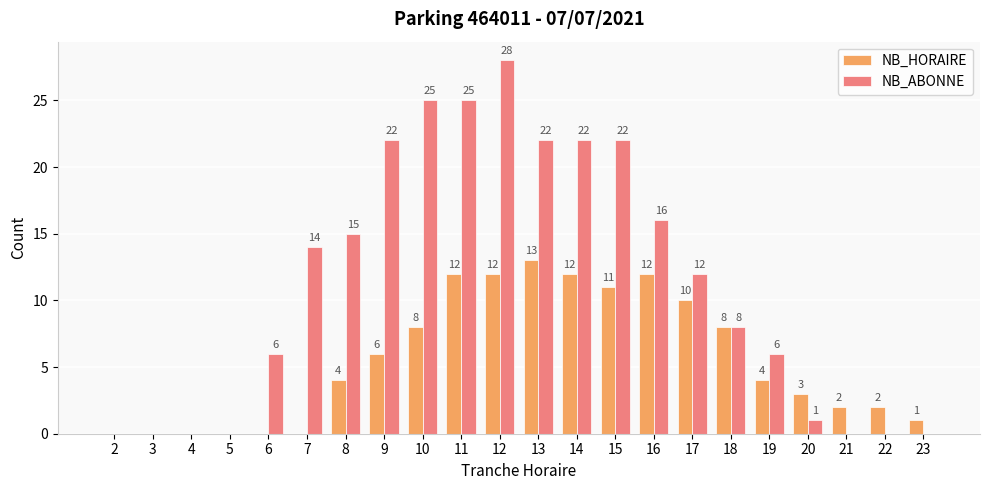

How many groups of bars are there?

22